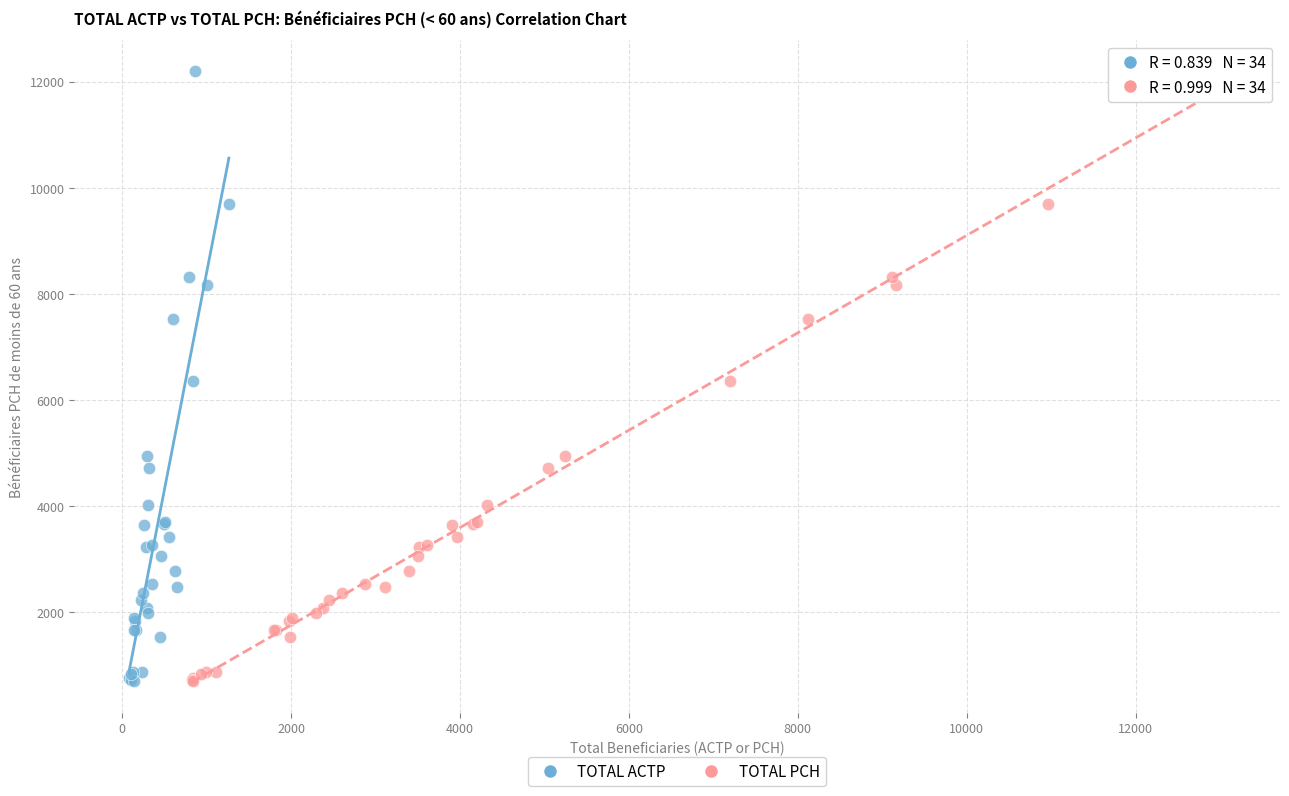

What are all the series names shown in the legend?

TOTAL ACTP, TOTAL PCH